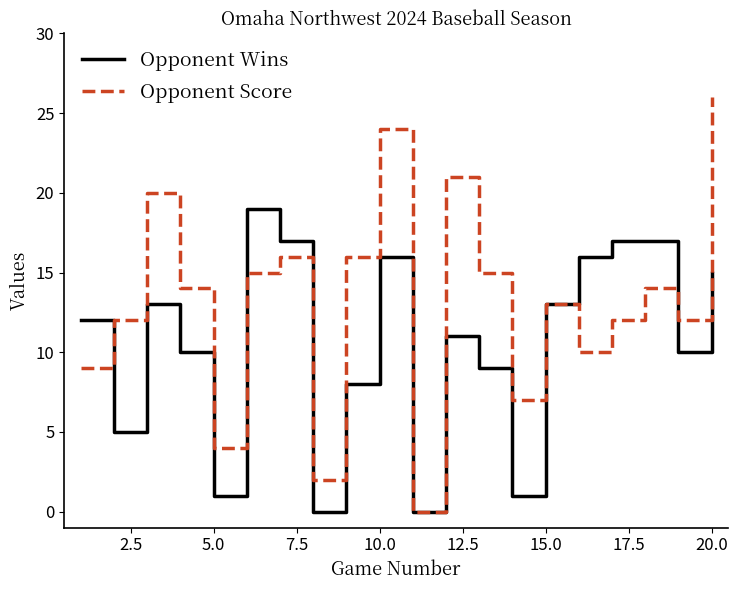

Which series has the largest range (max minus min)?

Opponent Score